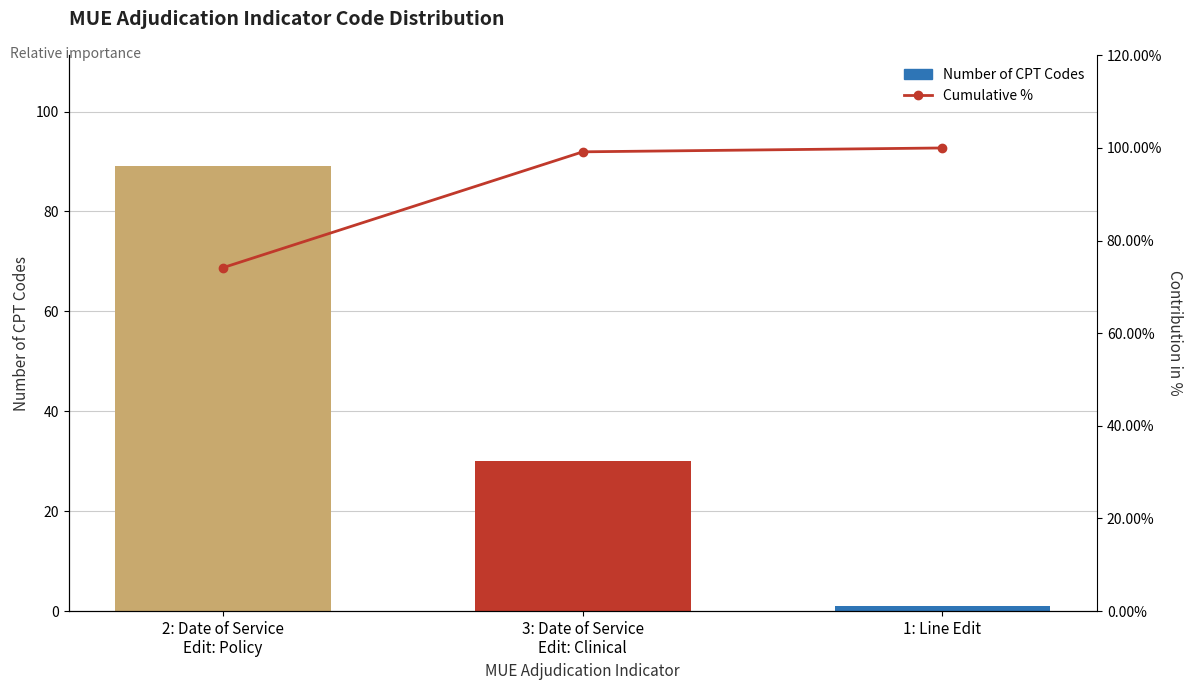

How many values in the Number of CPT Codes series are below 30?

1